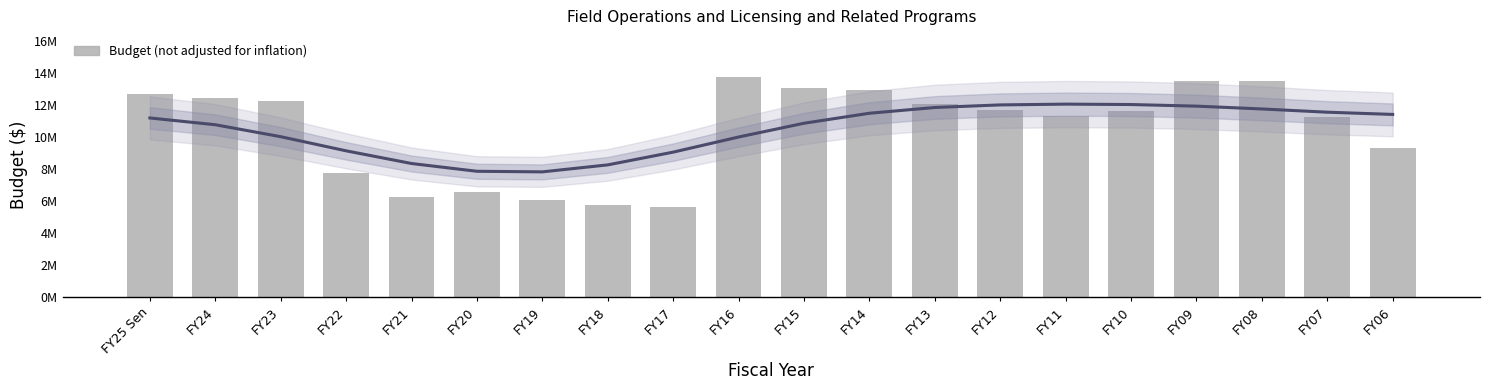

Reading left to right, transcribe all the data shown in this chart.

FY25 Sen=12639926	FY24=12426537	FY23=12201537	FY22=7711823	FY21=6225822	FY20=6524055	FY19=6041677	FY18=5761617	FY17=5641766	FY16=13719920	FY15=13024555	FY14=12929972	FY13=12027954	FY12=11683491	FY11=11305673	FY10=11622212	FY09=13503089	FY08=13496287	FY07=11206486	FY06=9316077